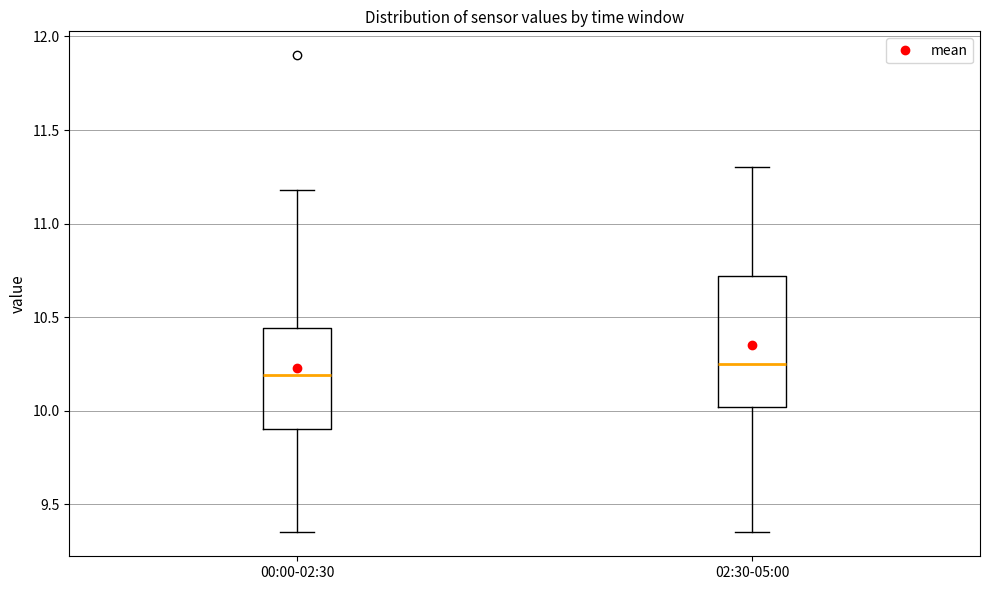

Which box has the highest median line?

02:30-05:00